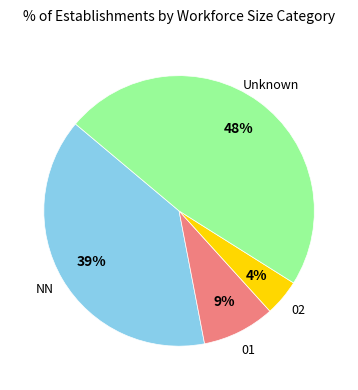

To the nearest percent, what is the average slice percentage?

25%